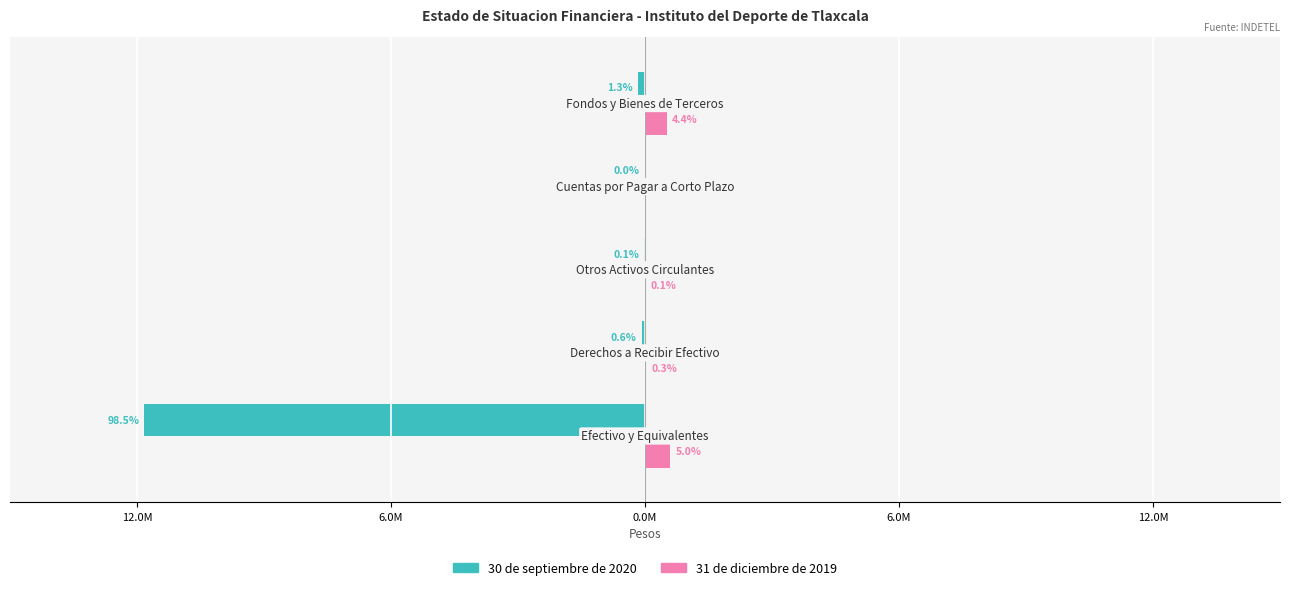

What are all the series names shown in the legend?

30 de septiembre de 2020, 31 de diciembre de 2019